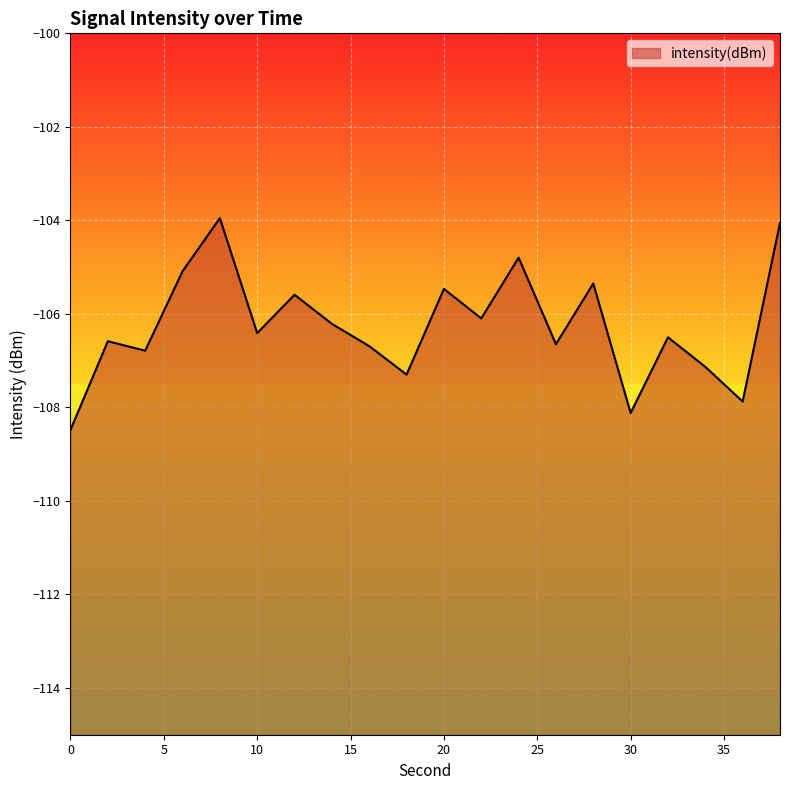

How many lines are shown in the chart?

1